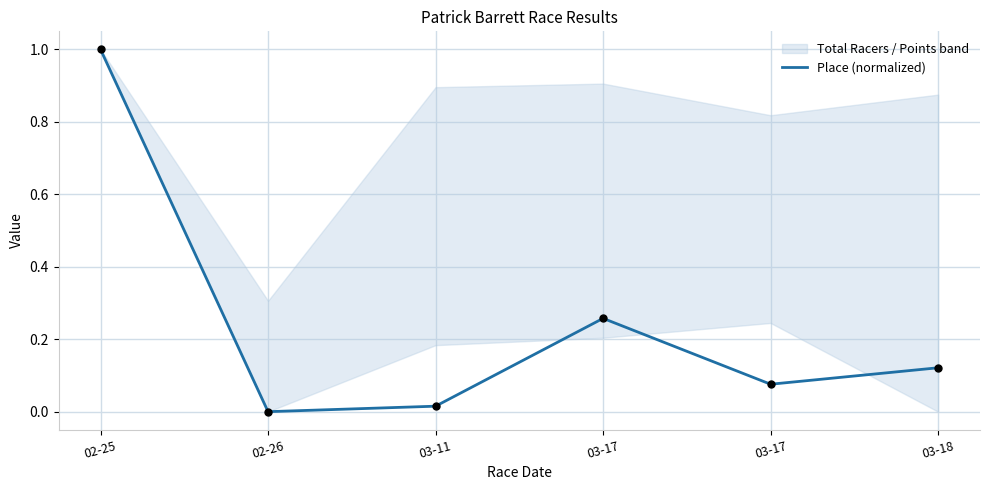

Which has a higher value, 02-25 or 03-17?

02-25